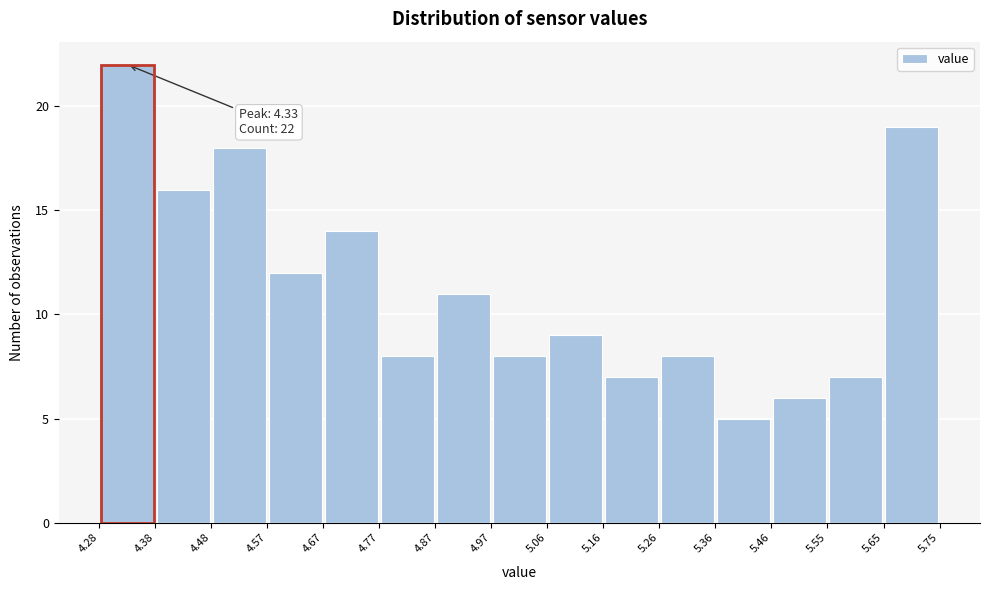

Over which range of the x-axis is the bar tallest?

4.28 to 4.38